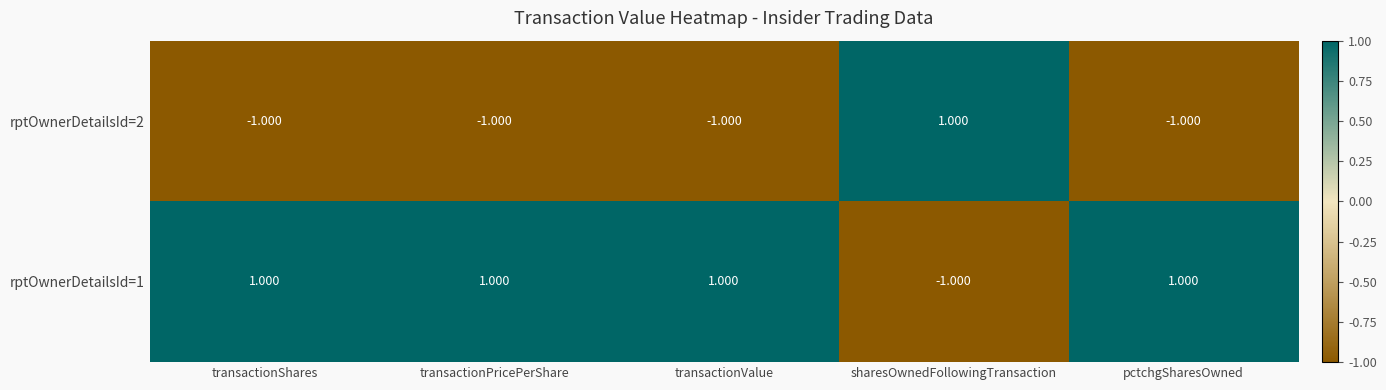

What is the difference between the highest and lowest values at transactionValue?

2